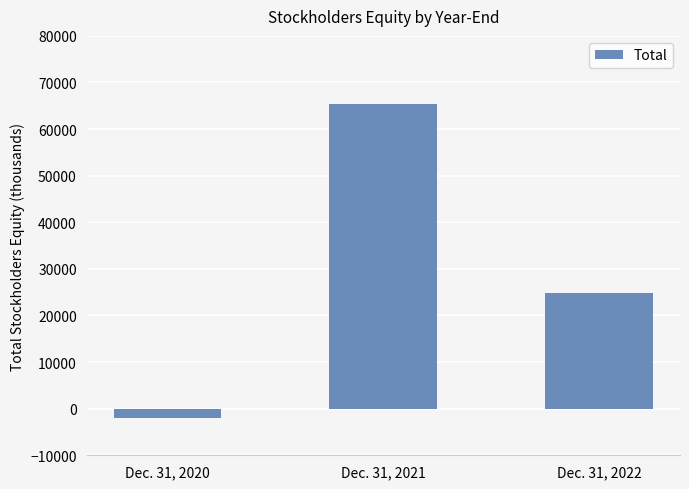

What is the sum of the values at Dec. 31, 2021 and Dec. 31, 2020?

63298